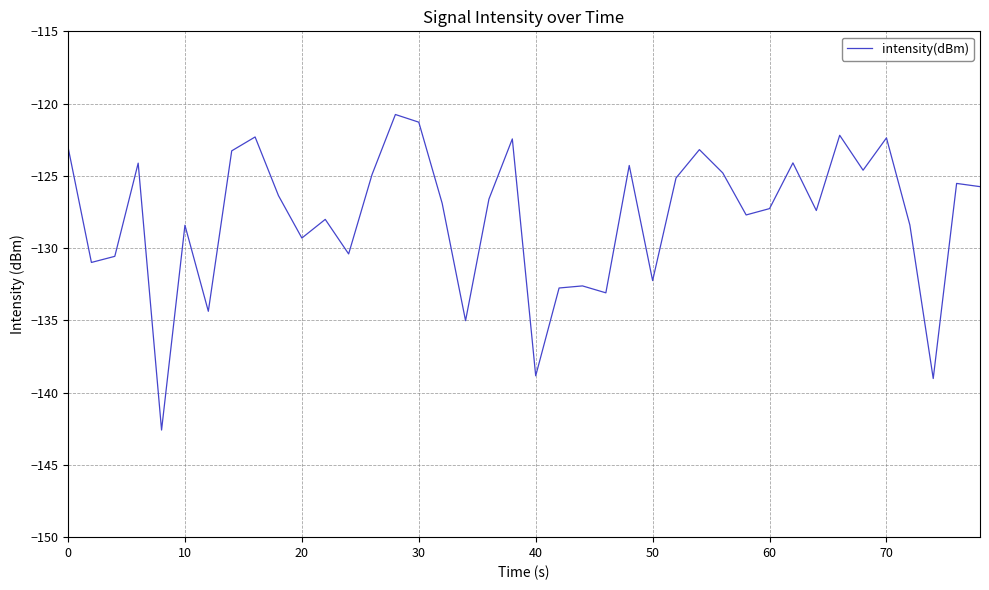

What is the greatest value displayed?

-120.8